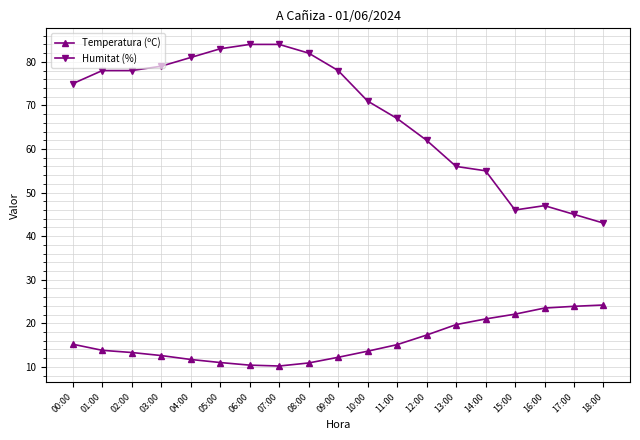

List the series in order of their overall mean, lowest first.

Temperatura (ºC), Humitat (%)